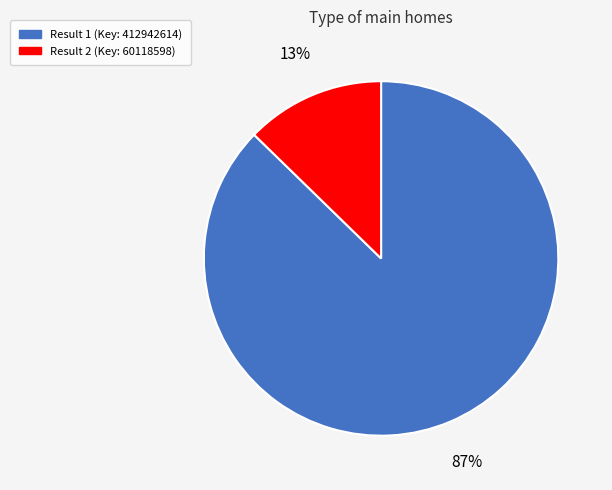

Does any single category account for the majority?

Yes